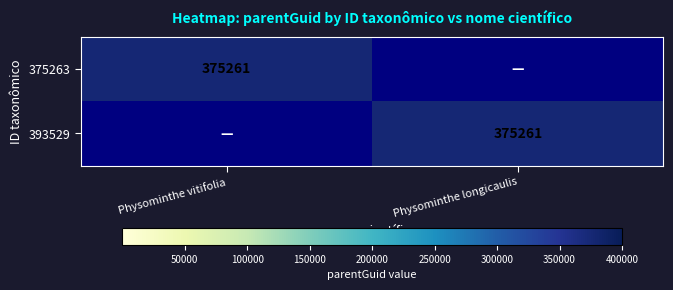

The 375263 series shows 375261 at Physominthe vitifolia. True or false?

True